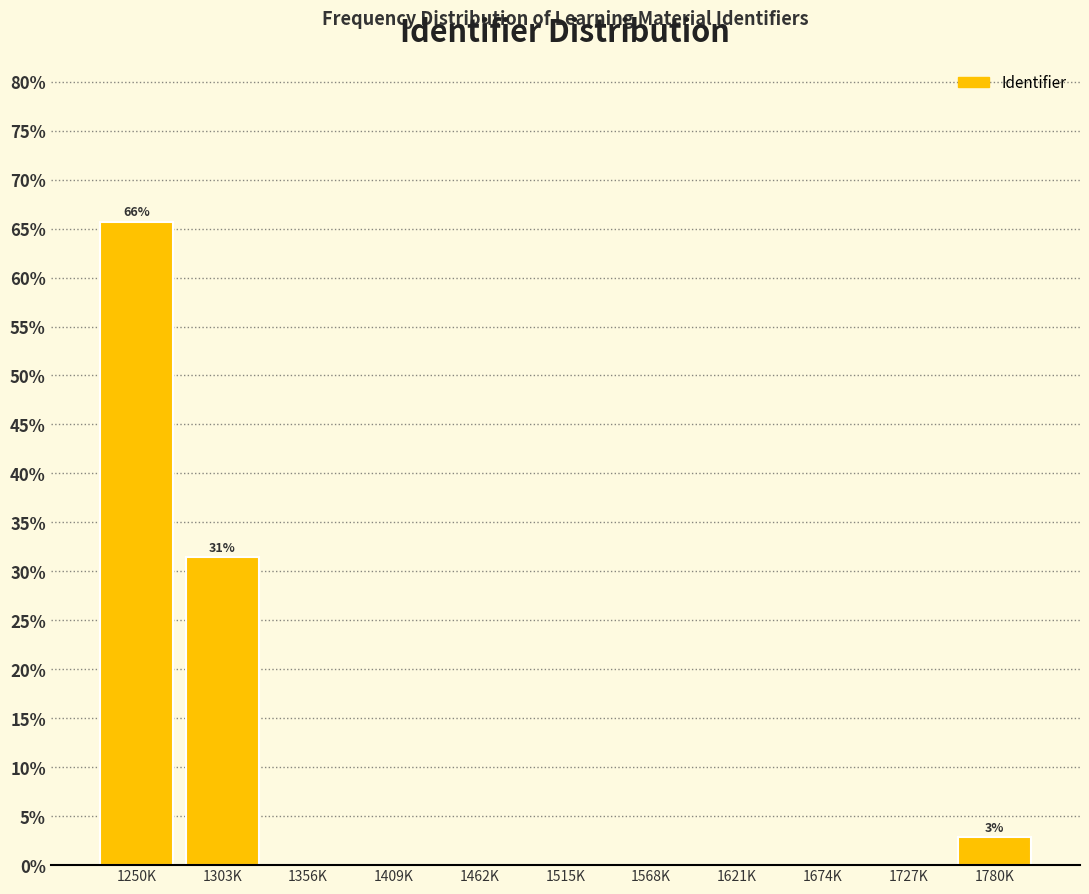

Reading right to left, transcribe all the data shown in this chart.

1780K=2.9	1727K=0.0	1674K=0.0	1621K=0.0	1568K=0.0	1515K=0.0	1462K=0.0	1409K=0.0	1356K=0.0	1303K=31.4	1250K=65.7